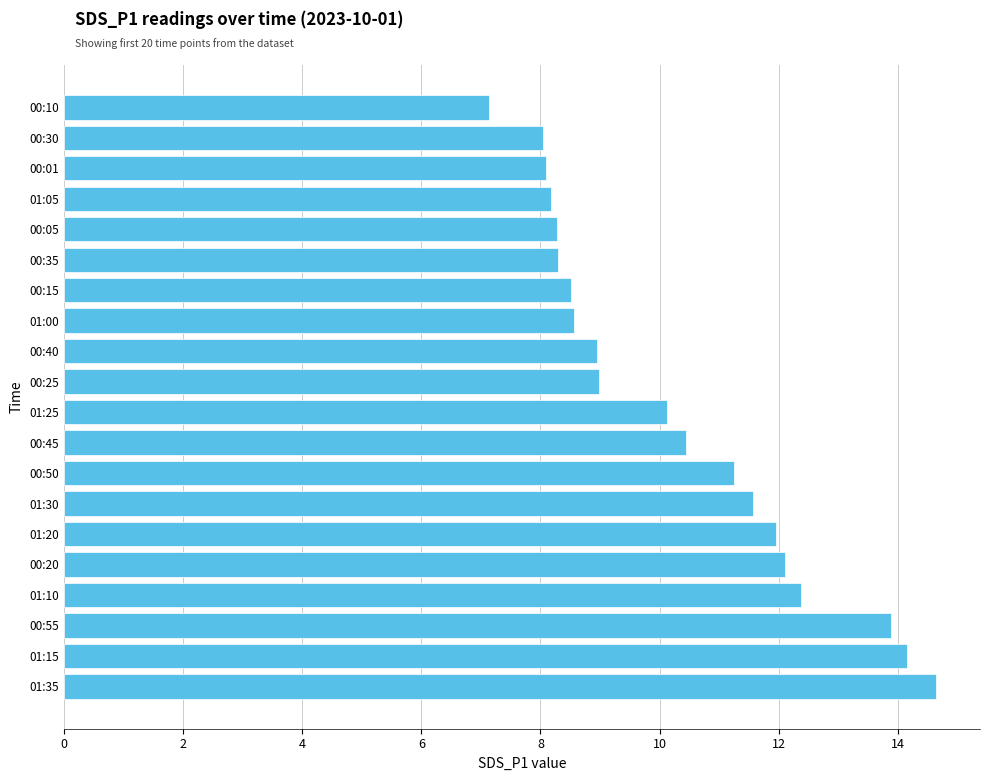

What is the difference between the second highest and minimum values?

7.0